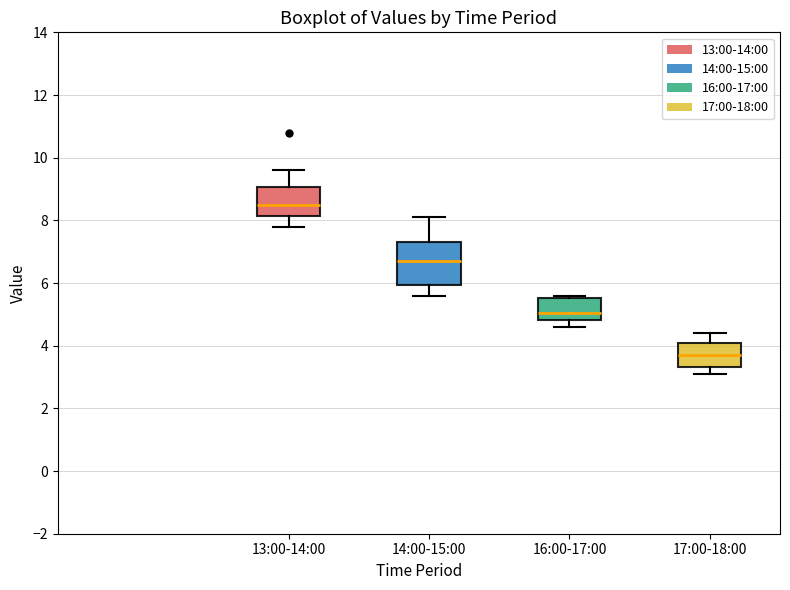

Where does the lower whisker of the box for 16:00-17:00 end on the y-axis? The values are not printed on the chart, so give them approximately, as read against the axis.

4.6